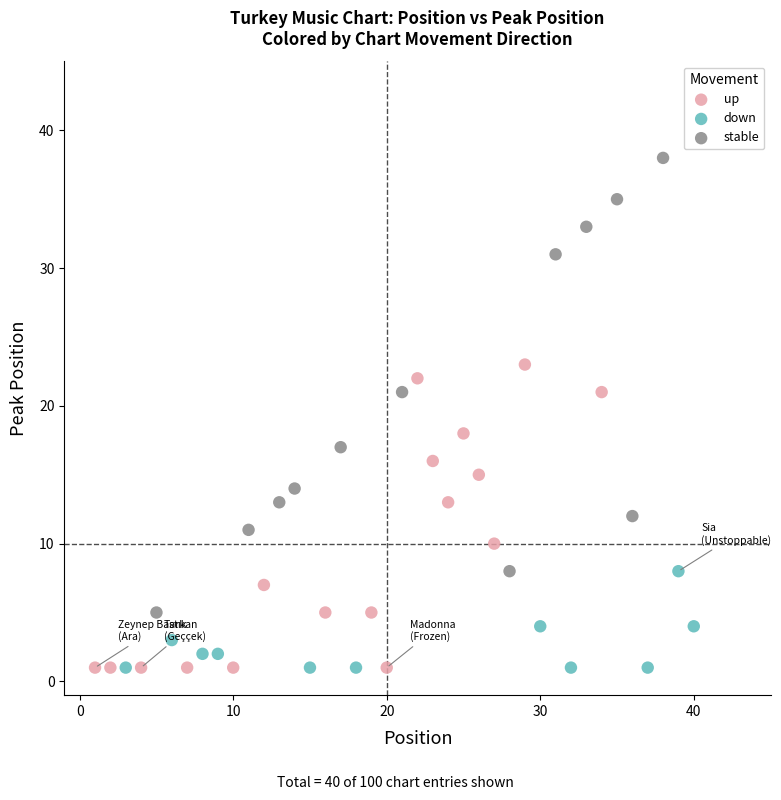

Which series has the largest Y range (max minus min)?

stable